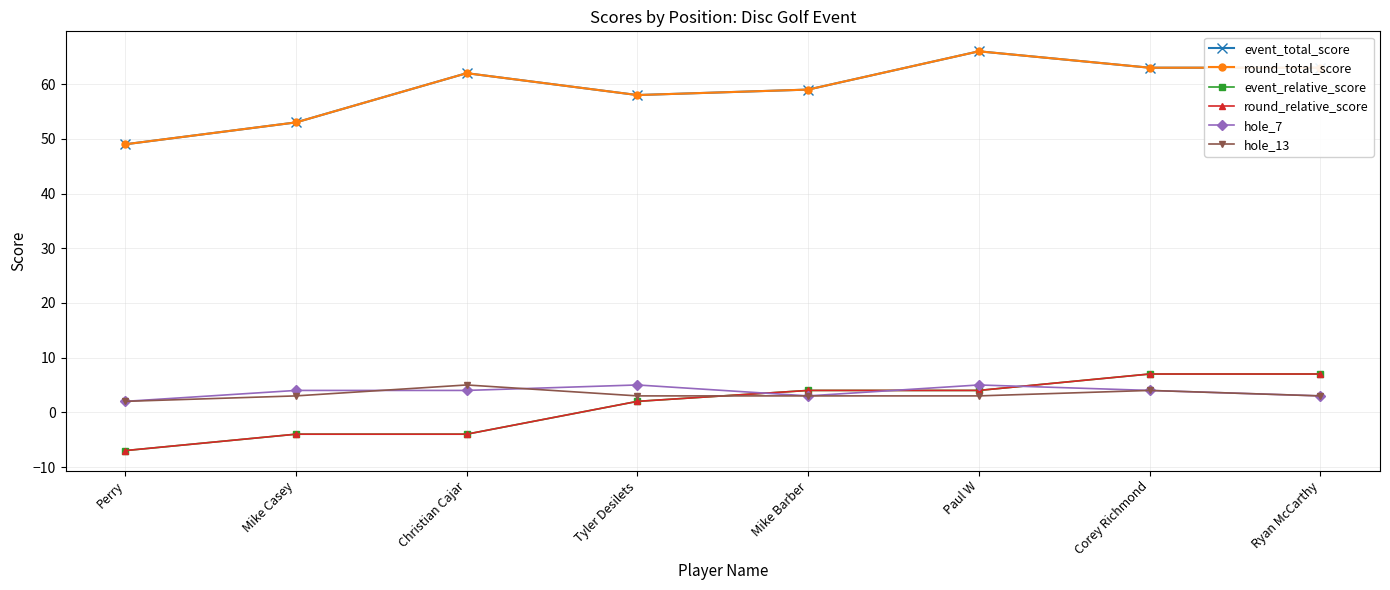

Does the chart have visible grid lines?

Yes